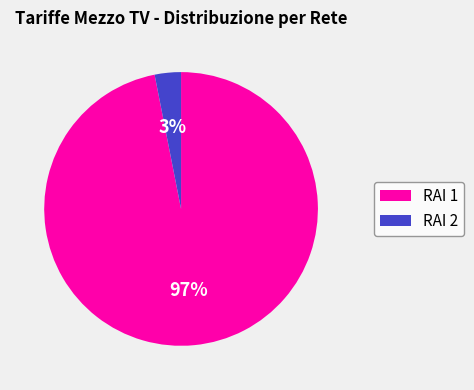

How many segments does this pie chart have?

2